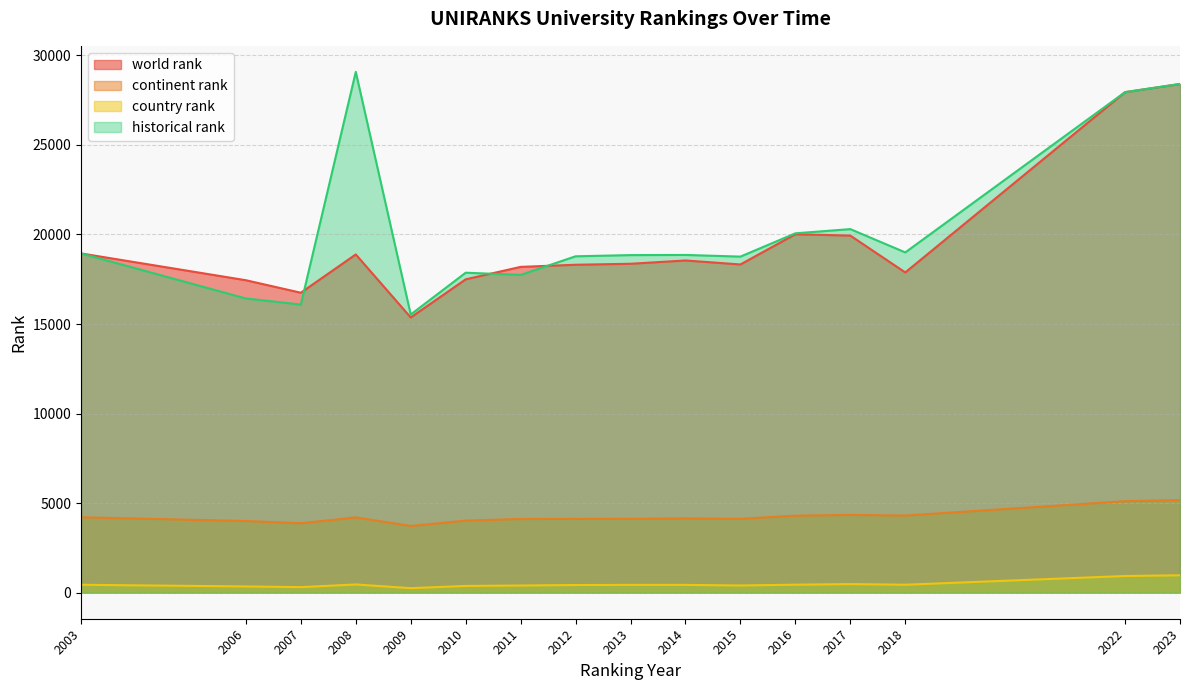

What is the greatest value displayed?

29079